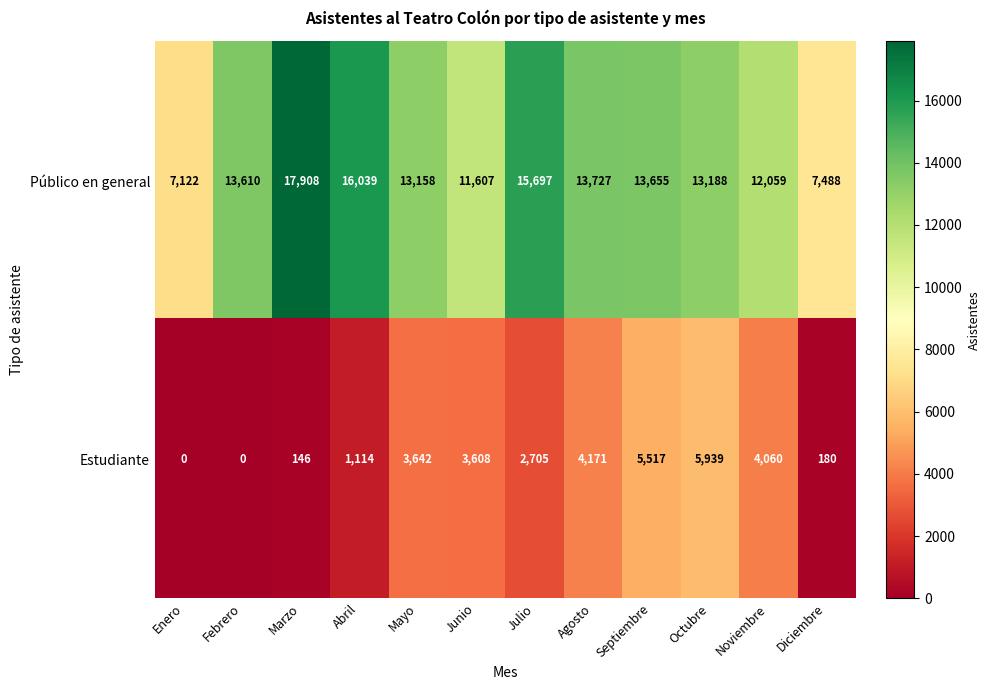

Between Junio and Septiembre, which series saw the biggest shift?

Público en general